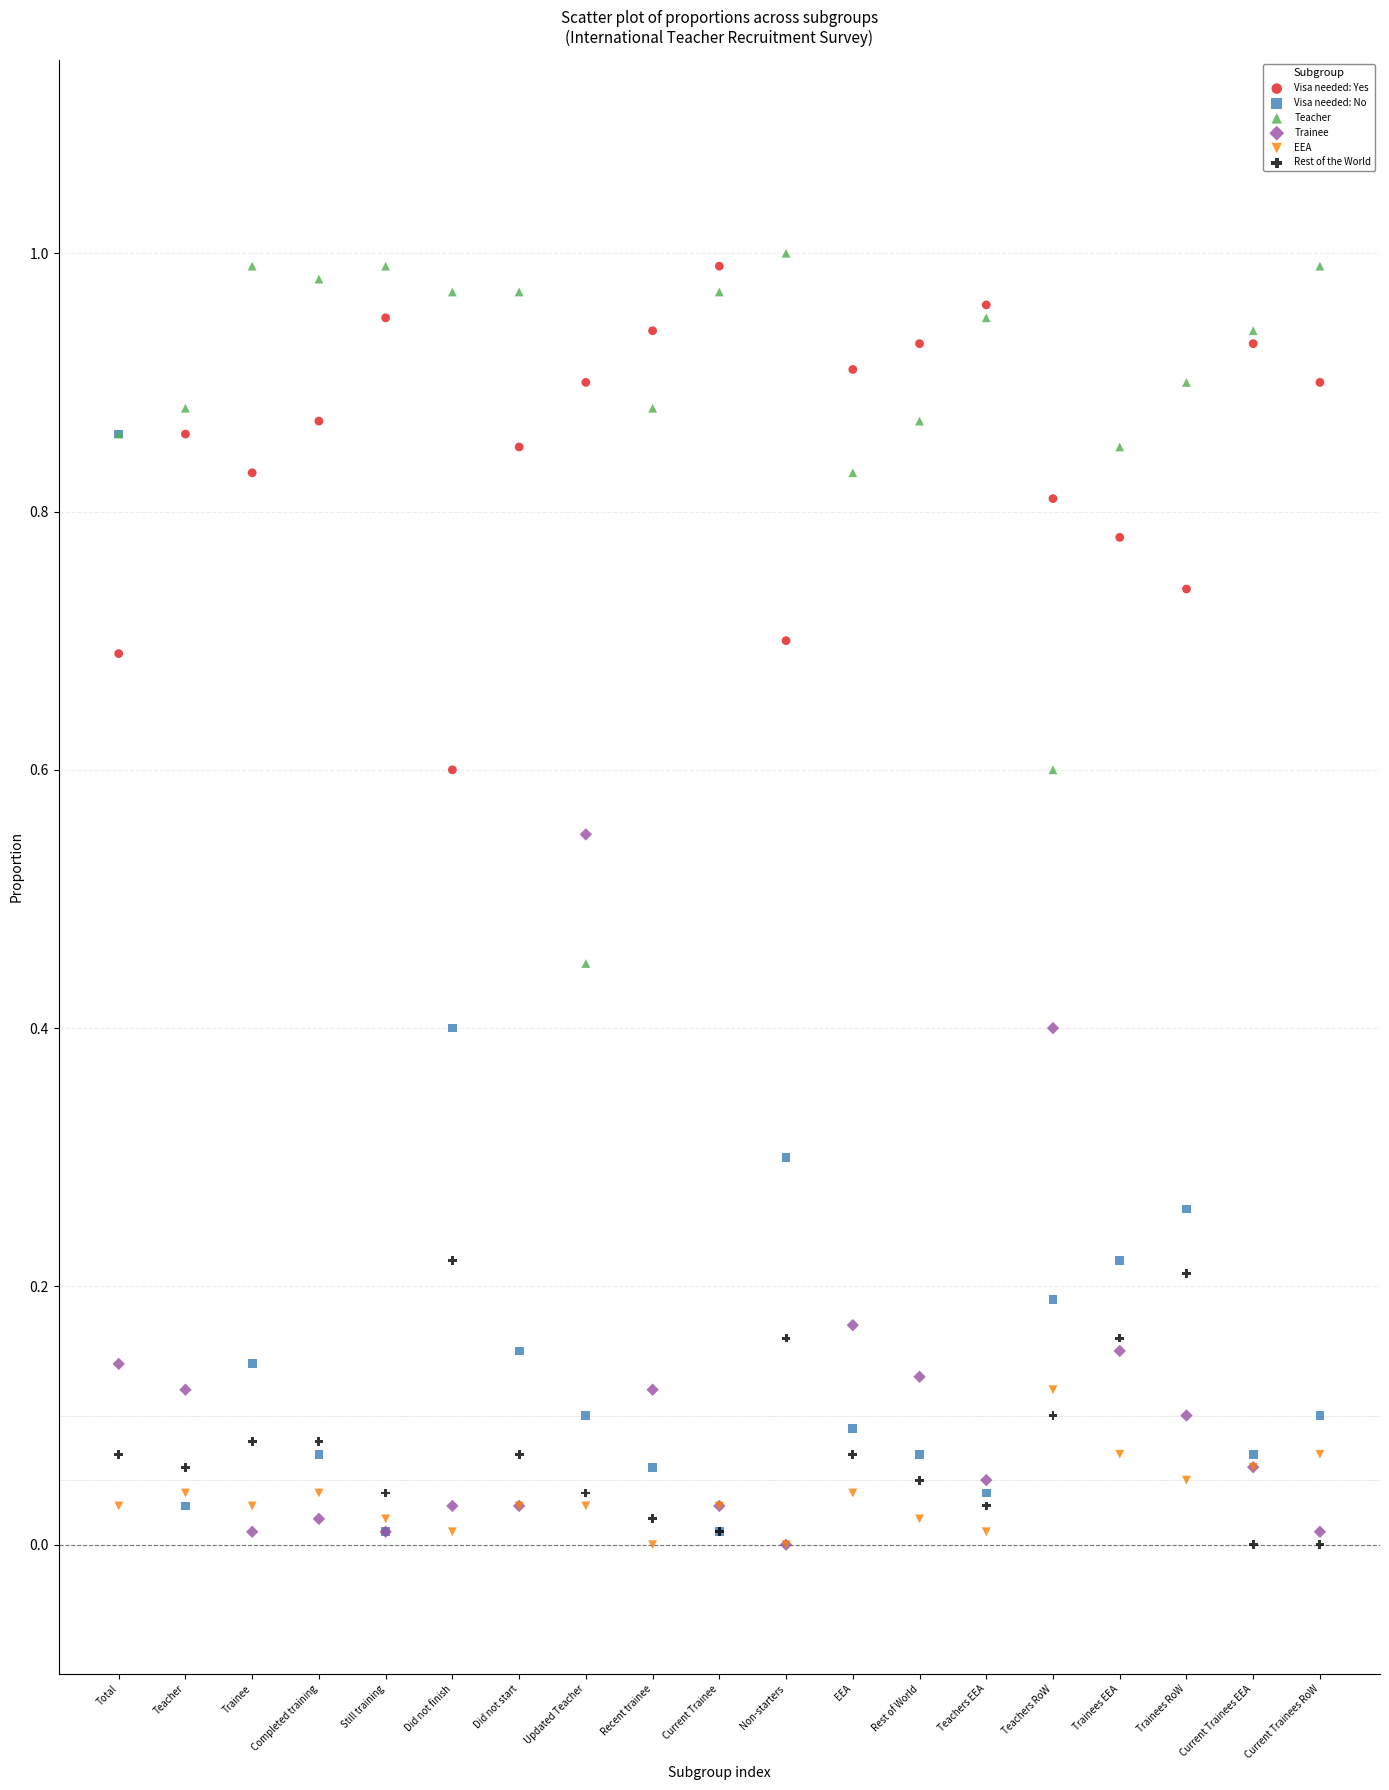

Which series has the widest spread of Y values?

Visa needed: No